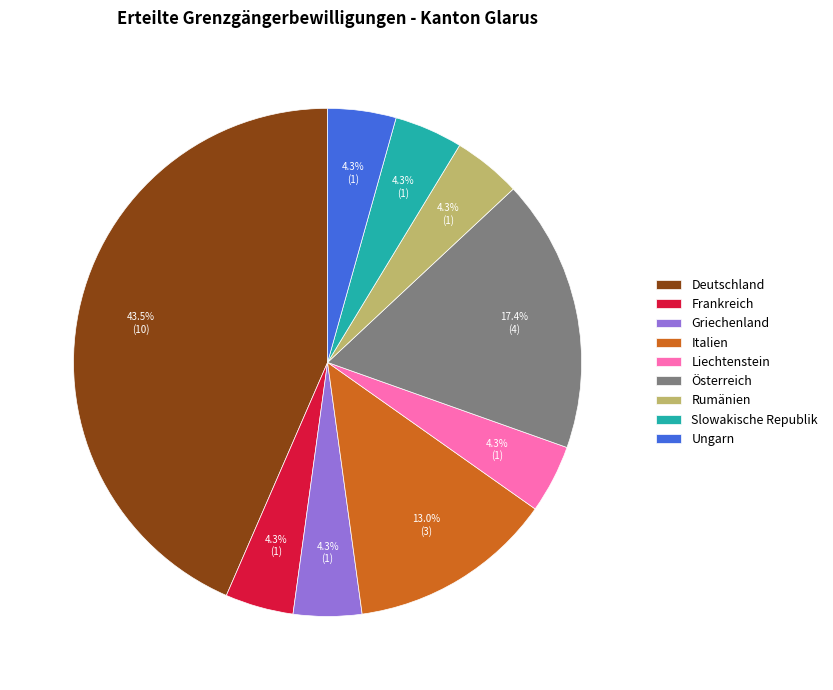

To the nearest percent, what portion does Ungarn represent?

4%